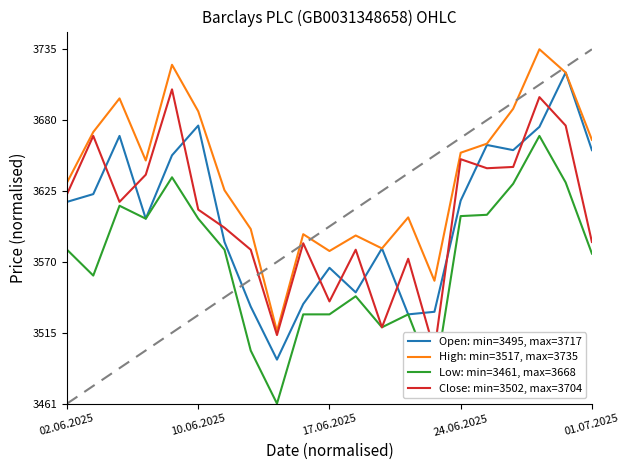

How many series are shown in this chart?

4